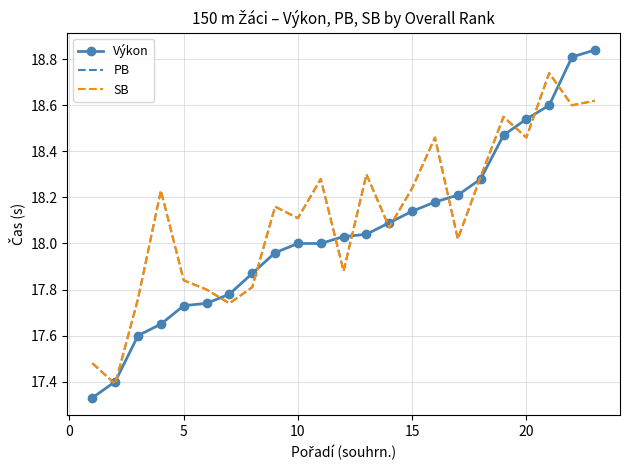

List the series in order of their peak value, lowest first.

PB, SB, Výkon